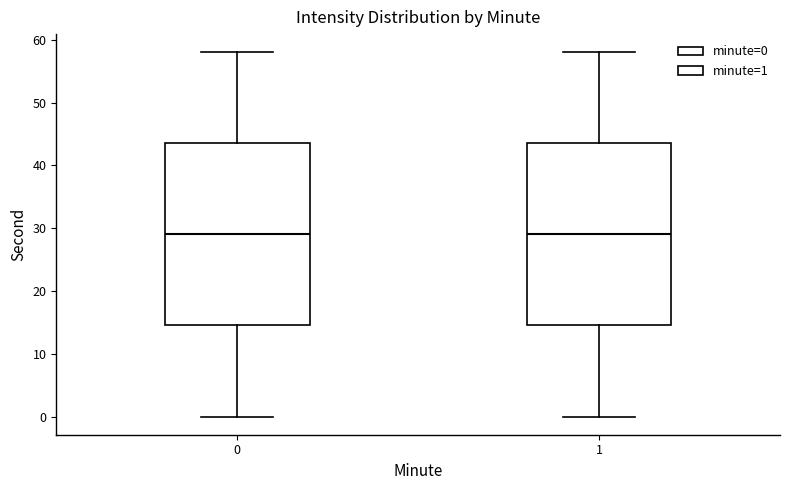

Where does the median line of the box at x = 1 sit on the y-axis? The values are not printed on the chart, so give them approximately, as read against the axis.

29